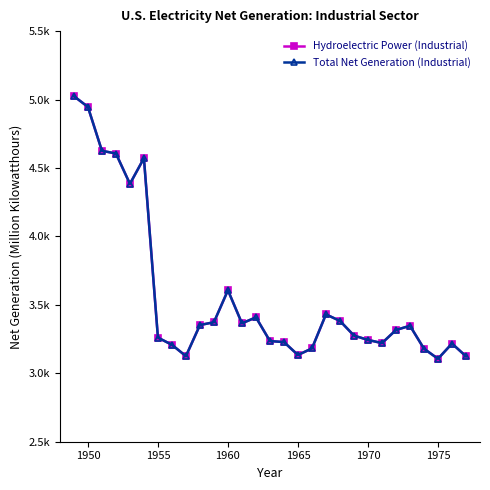

Reading left to right, transcribe all the data shown in this chart.

Hydroelectric Power (Industrial): 5024.7	4946.3	4625.5	4605.8	4384.0	4571.3	3260.9	3208.0	3125.5	3352.5	3373.1	3606.7	3364.9	3408.8	3235.5	3228.1	3133.7	3181.8	3430.5	3382.6	3275.6	3243.8	3220.7	3316.3	3347.1	3179.6	3106.0	3217.2	3124.2
Total Net Generation (Industrial): 5024.7	4946.3	4625.5	4605.8	4384.0	4571.3	3260.9	3208.0	3125.5	3352.5	3373.1	3606.7	3364.9	3408.8	3235.5	3228.1	3133.7	3181.8	3430.5	3382.6	3275.6	3243.8	3220.7	3316.3	3347.1	3179.6	3106.0	3217.2	3124.2